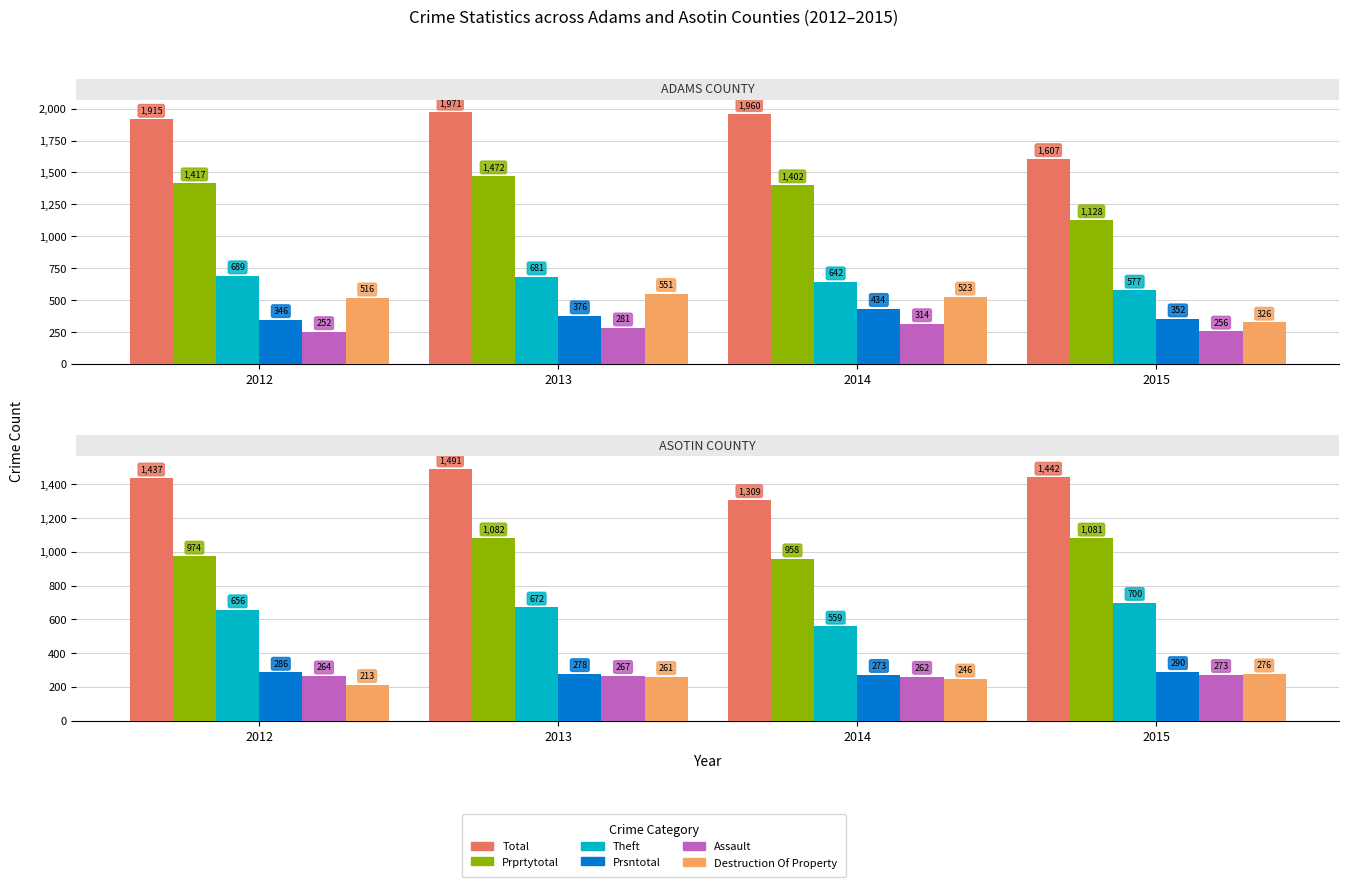

Is the value of THEFT at 2013 greater than the value of PRPRTYTOTAL at 2013?

No